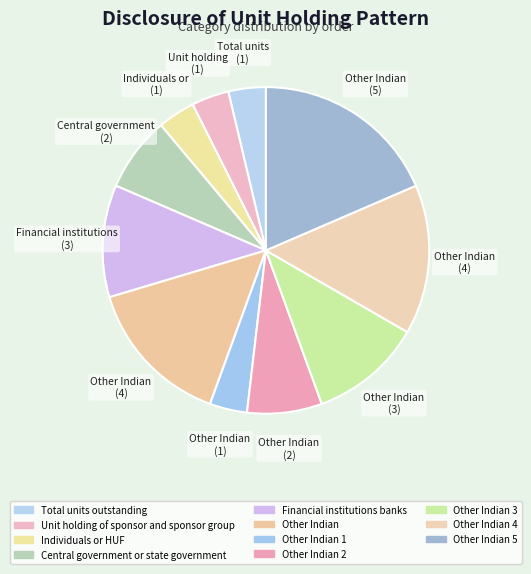

Rank the categories by value from lowest to highest.

Total units outstanding, Unit holding of sponsor and sponsor group, Individuals or HUF, Other Indian 1, Central government or state government, Other Indian 2, Financial institutions banks, Other Indian 3, Other Indian, Other Indian 4, Other Indian 5